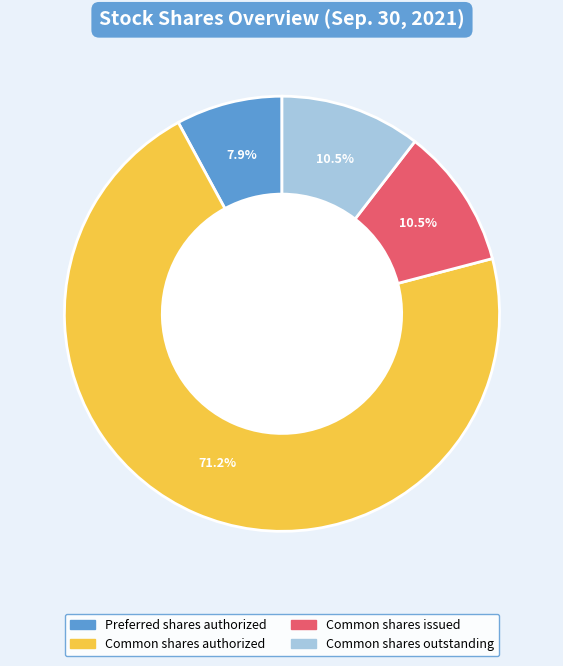

What is the smallest slice in the pie chart?

Preferred shares authorized